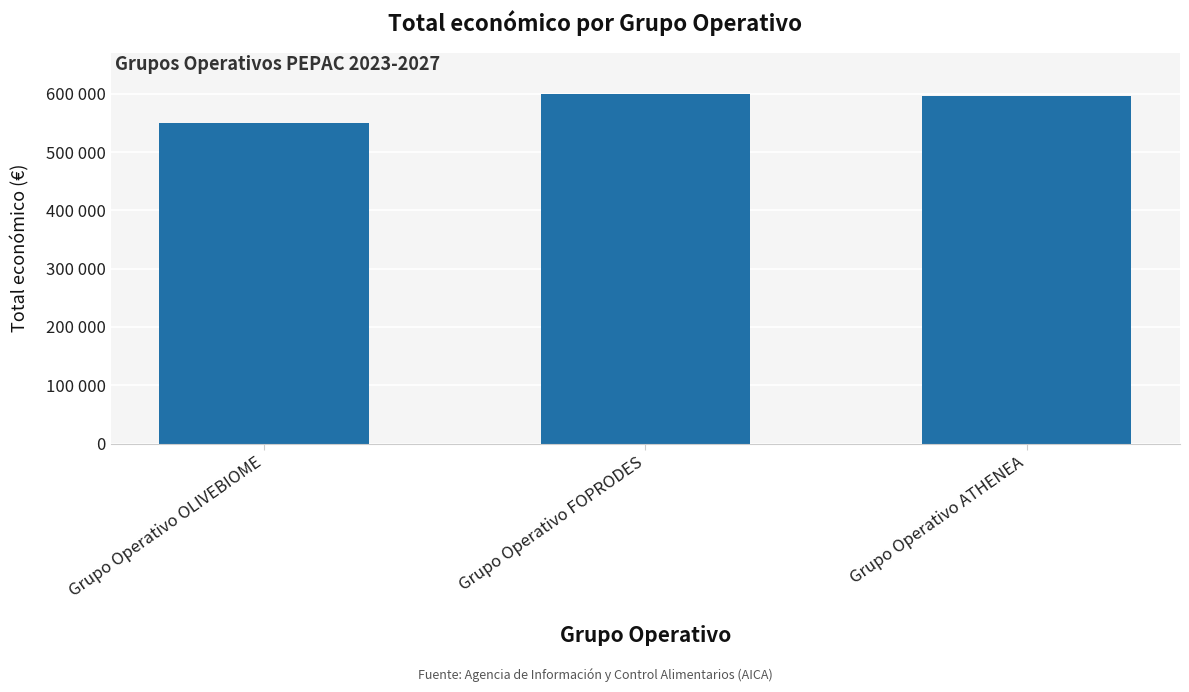

What is the approximate value at Grupo Operativo ATHENEA?

595436